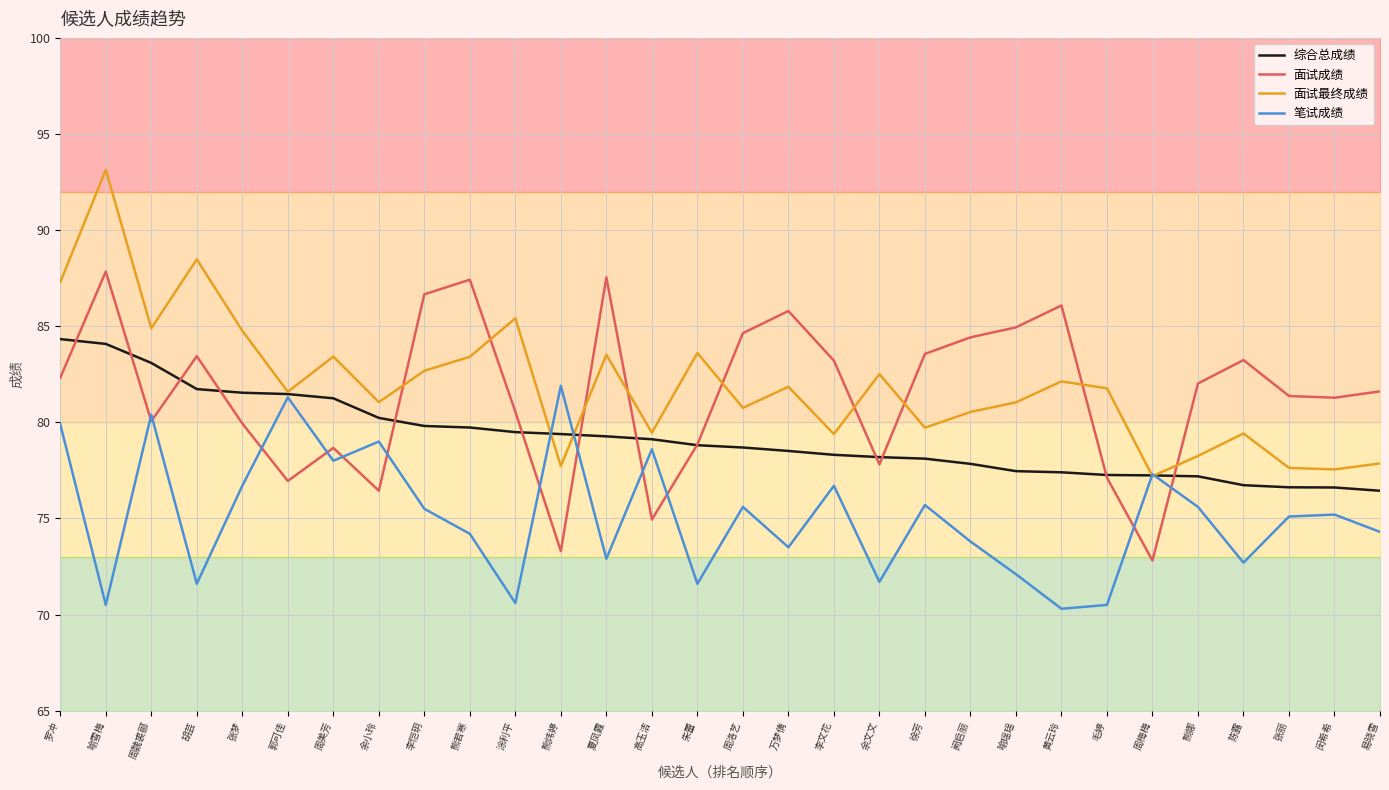

Is it true that 面试最终成绩 equals 120.5 at 周梅梅?

False